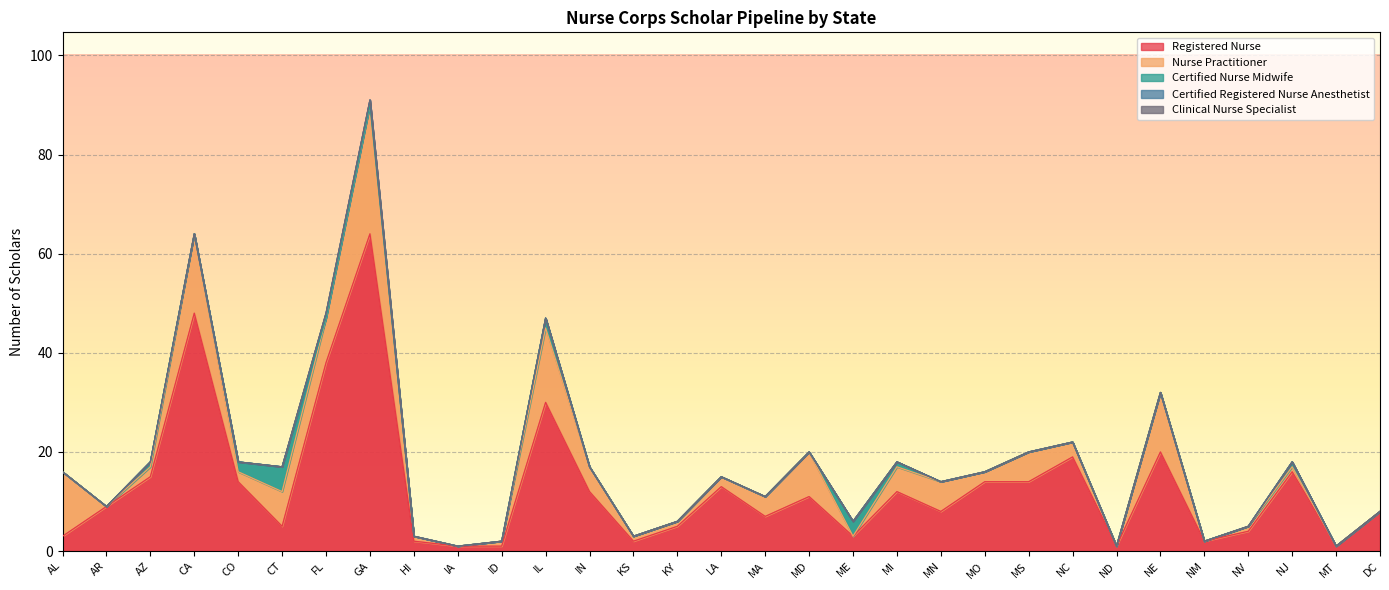

Is it true that Clinical Nurse Specialist equals 0 at MO?

True